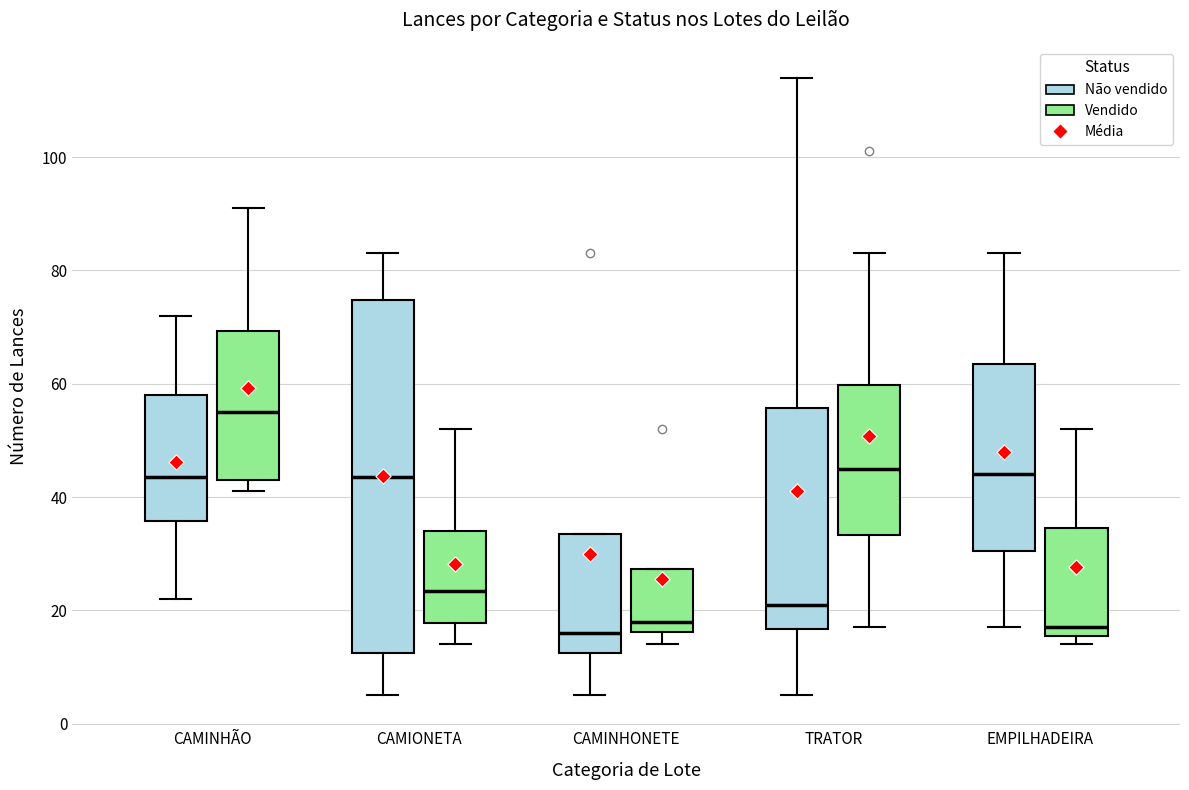

Reading left to right, read every box against the y-axis: the position of its median line, the range the box covers, and the ends of its whiskers. The values are not printed on the chart, so give them approximately, as read against the axis.

CAMINHÃO (Não vendido): median 44, box 36 to 58, whiskers 22 to 72
CAMINHÃO (Vendido): median 56, box 44 to 70, whiskers 42 to 92
CAMIONETA (Não vendido): median 44, box 12 to 74, whiskers 6 to 84
CAMIONETA (Vendido): median 24, box 18 to 34, whiskers 14 to 52
CAMINHONETE (Não vendido): median 16, box 12 to 34, whiskers 6 to 34
CAMINHONETE (Vendido): median 18, box 16 to 28, whiskers 14 to 28
TRATOR (Não vendido): median 22, box 16 to 56, whiskers 6 to 114
TRATOR (Vendido): median 46, box 34 to 60, whiskers 18 to 84
EMPILHADEIRA (Não vendido): median 44, box 30 to 64, whiskers 18 to 84
EMPILHADEIRA (Vendido): median 18, box 16 to 34, whiskers 14 to 52